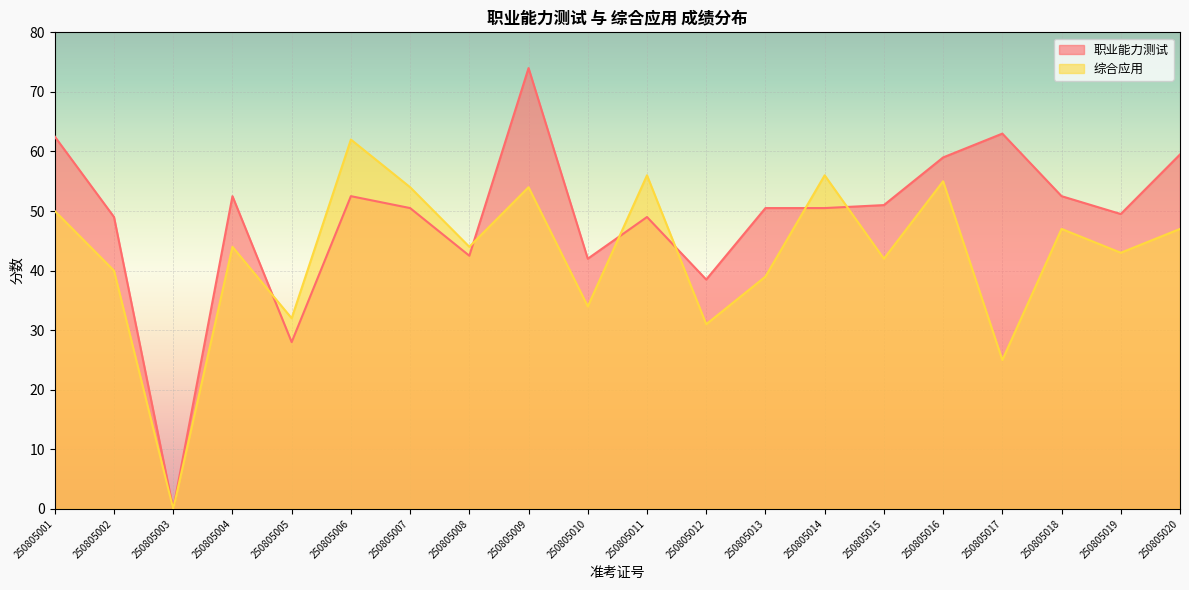

Reading left to right, list all the values displayed in this chart.

职业能力测试: 62.5	49.0	0.0	52.5	28.0	52.5	50.5	42.5	74.0	42.0	49.0	38.5	50.5	50.5	51.0	59.0	63.0	52.5	49.5	59.5
综合应用: 50.0	40.0	0.0	44.0	32.0	62.0	54.0	44.0	54.0	34.0	56.0	31.0	39.0	56.0	42.0	55.0	25.0	47.0	43.0	47.0